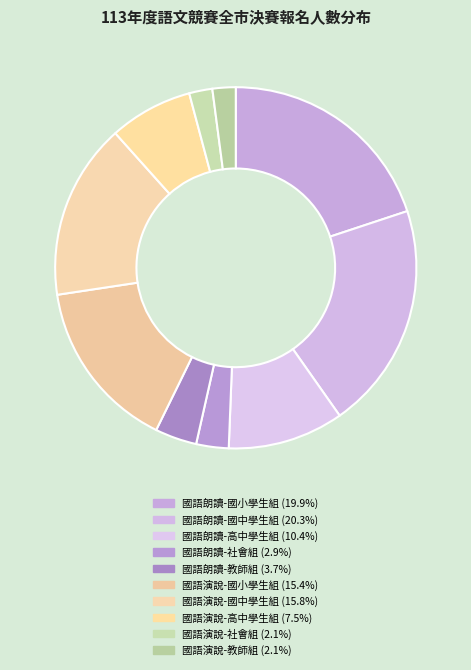

Combined, what portion of the pie is 國語朗讀-國中學生組 and 國語演說-國中學生組?

36.1%